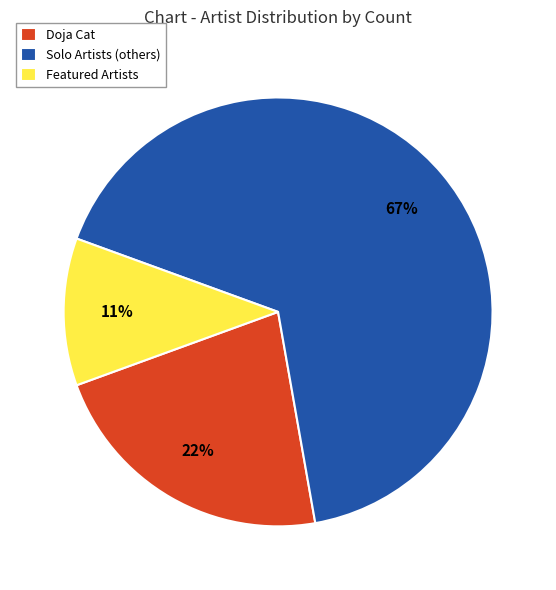

The Solo Artists (others) slice represents 67% of the pie. True or false?

True